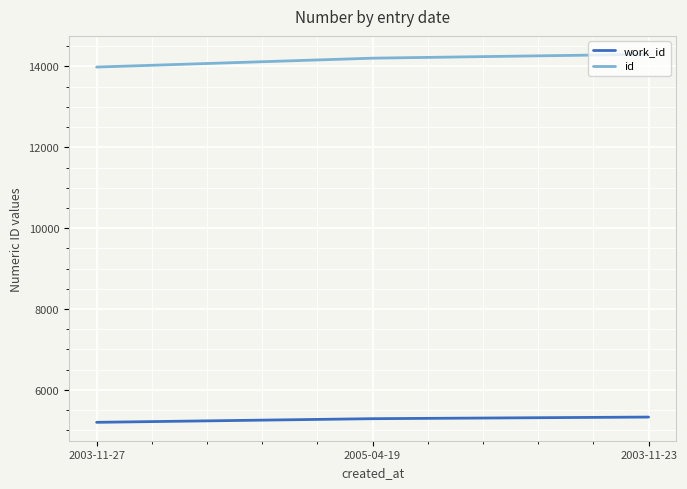

The value of work_id at 2003-11-27 is 5198. True or false?

True